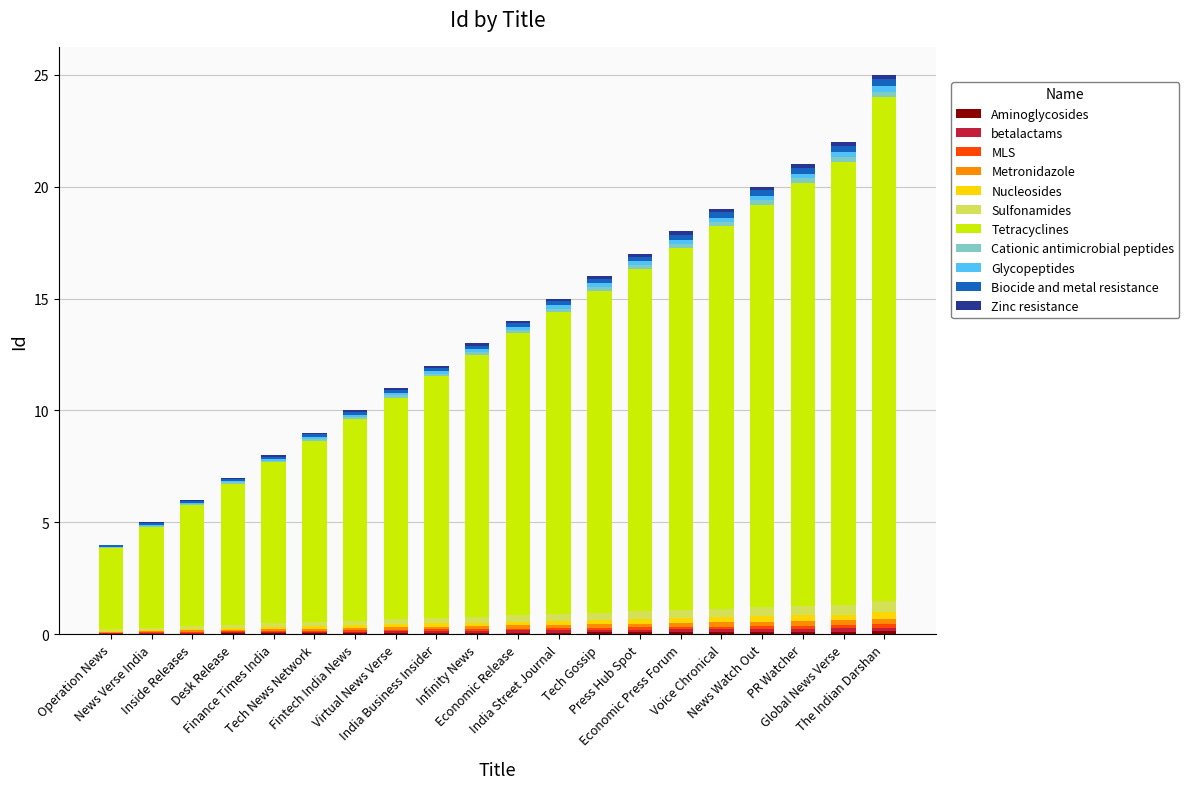

How many series are shown in this chart?

11